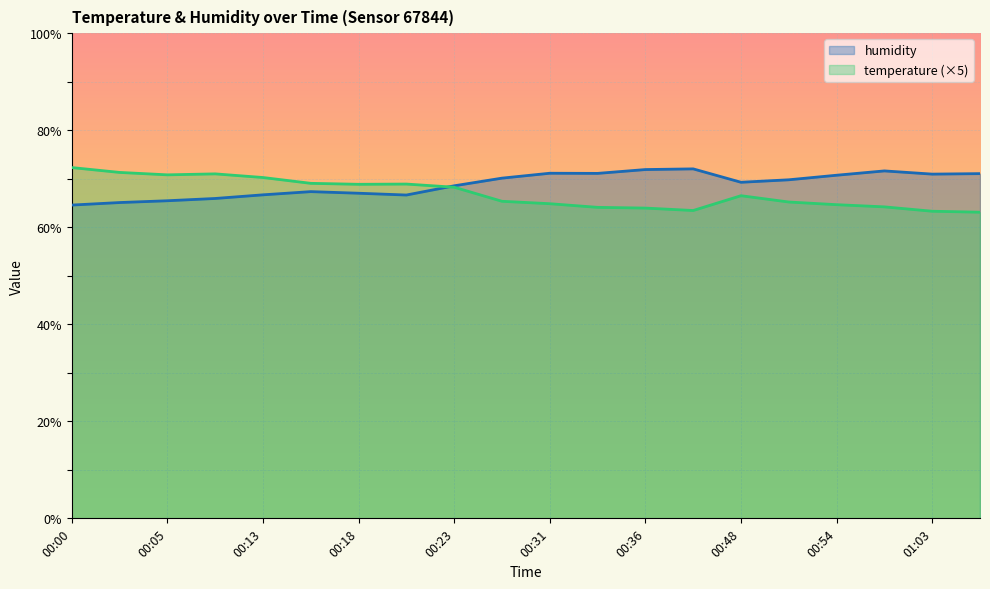

Which series has the largest total across all categories?

humidity